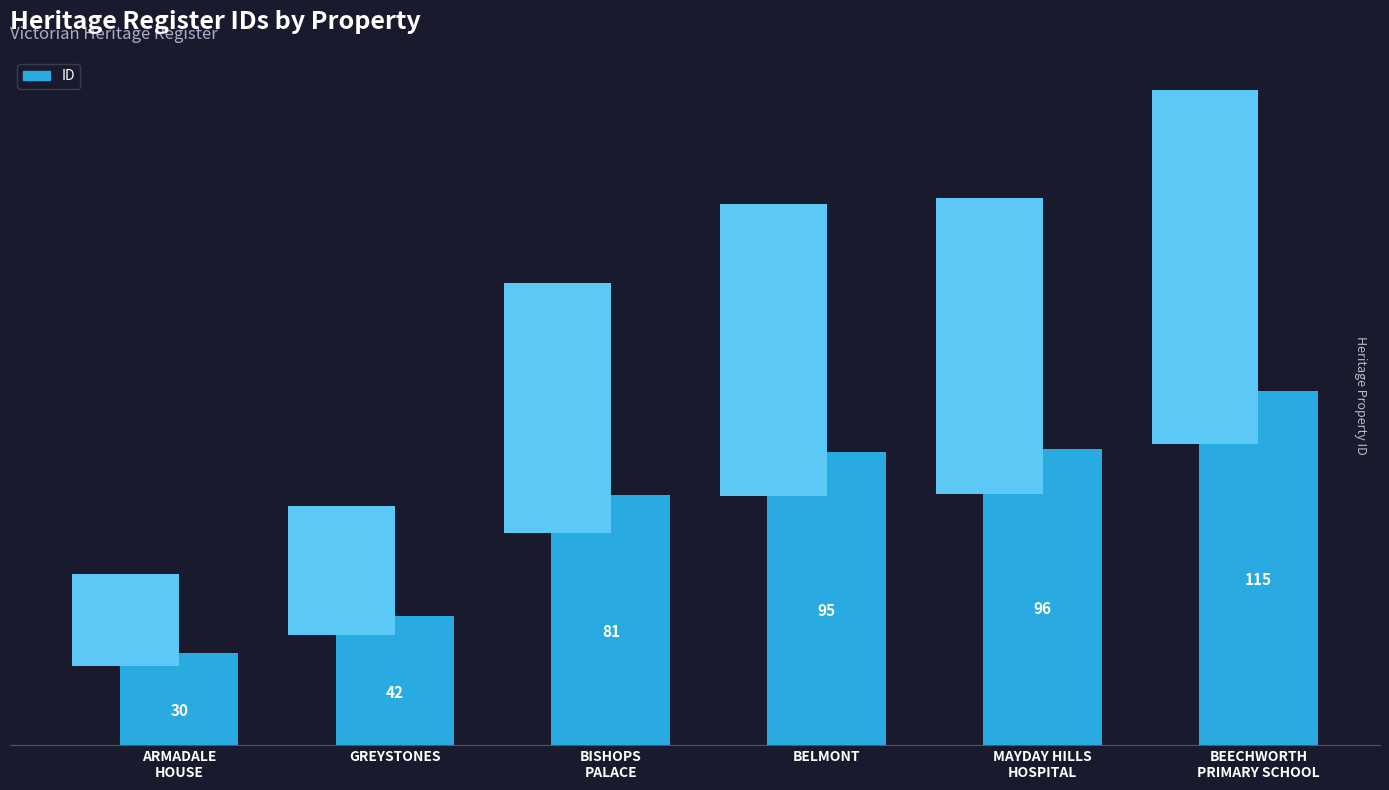

What is the sum of all values?

459